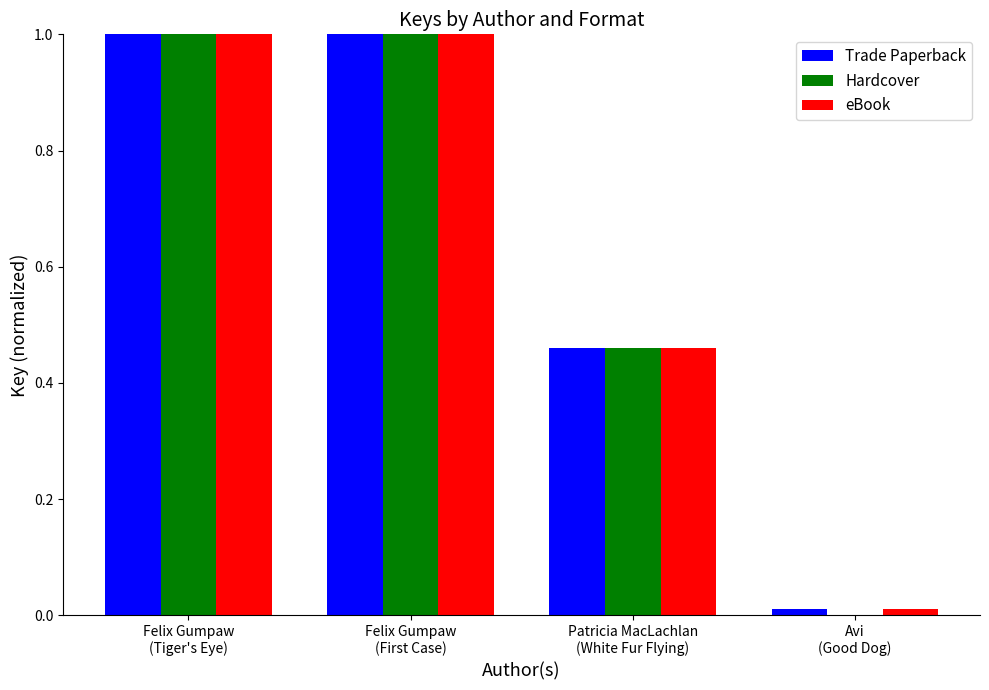

What is the maximum value shown in the chart?

1.0